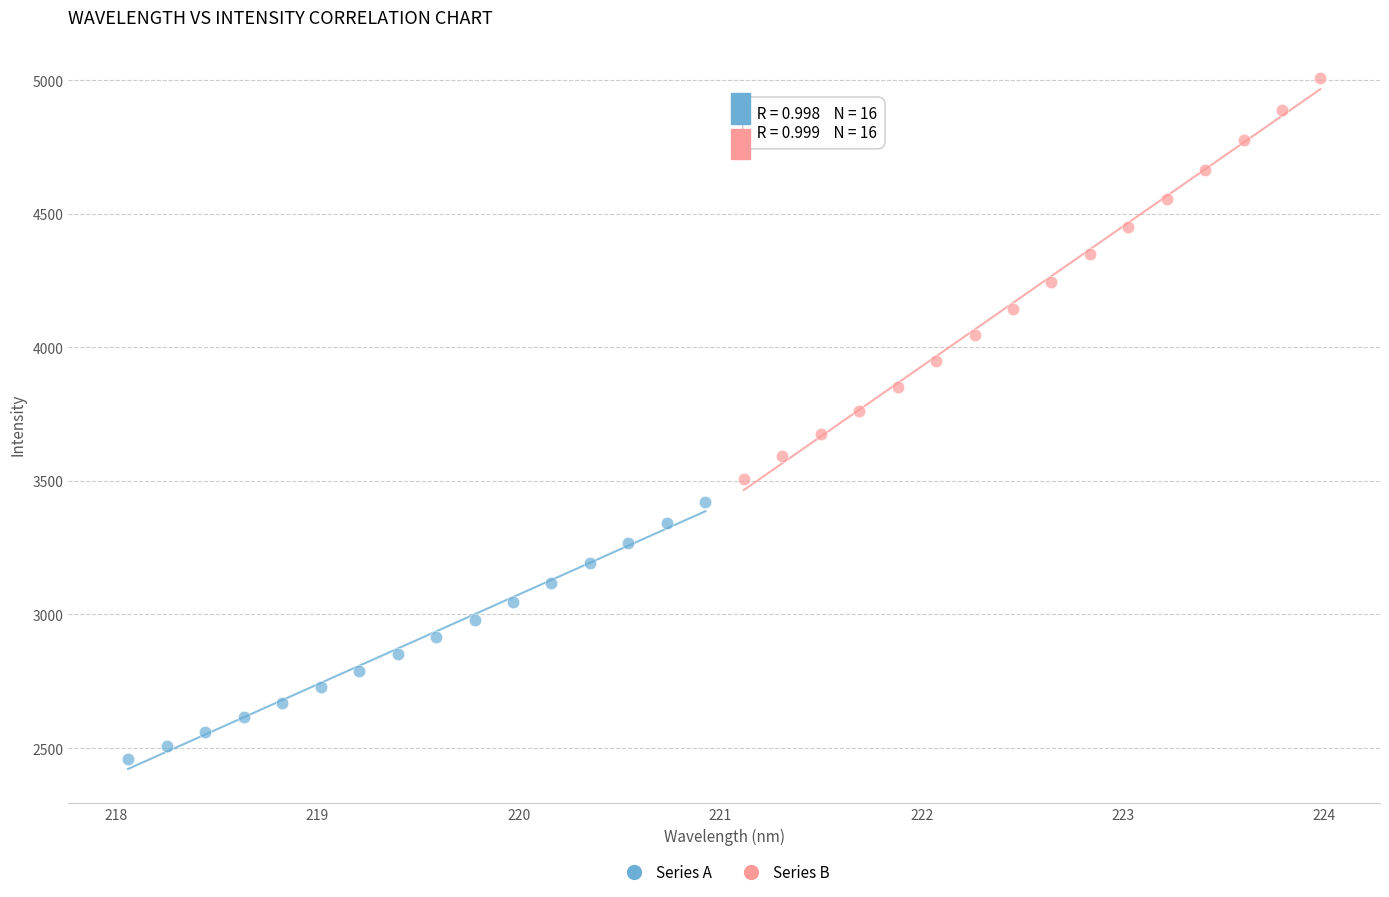

Which series has the largest Y range (max minus min)?

Series B